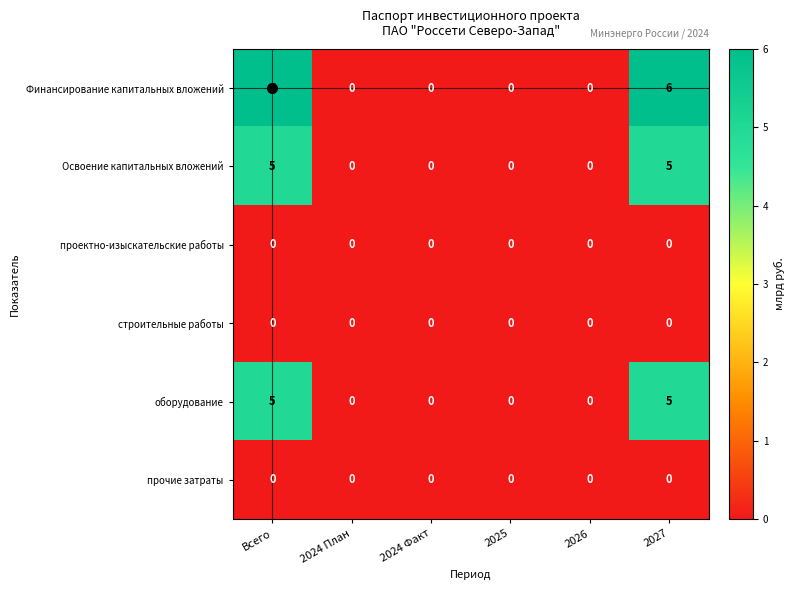

What is the maximum value shown in the chart?

6